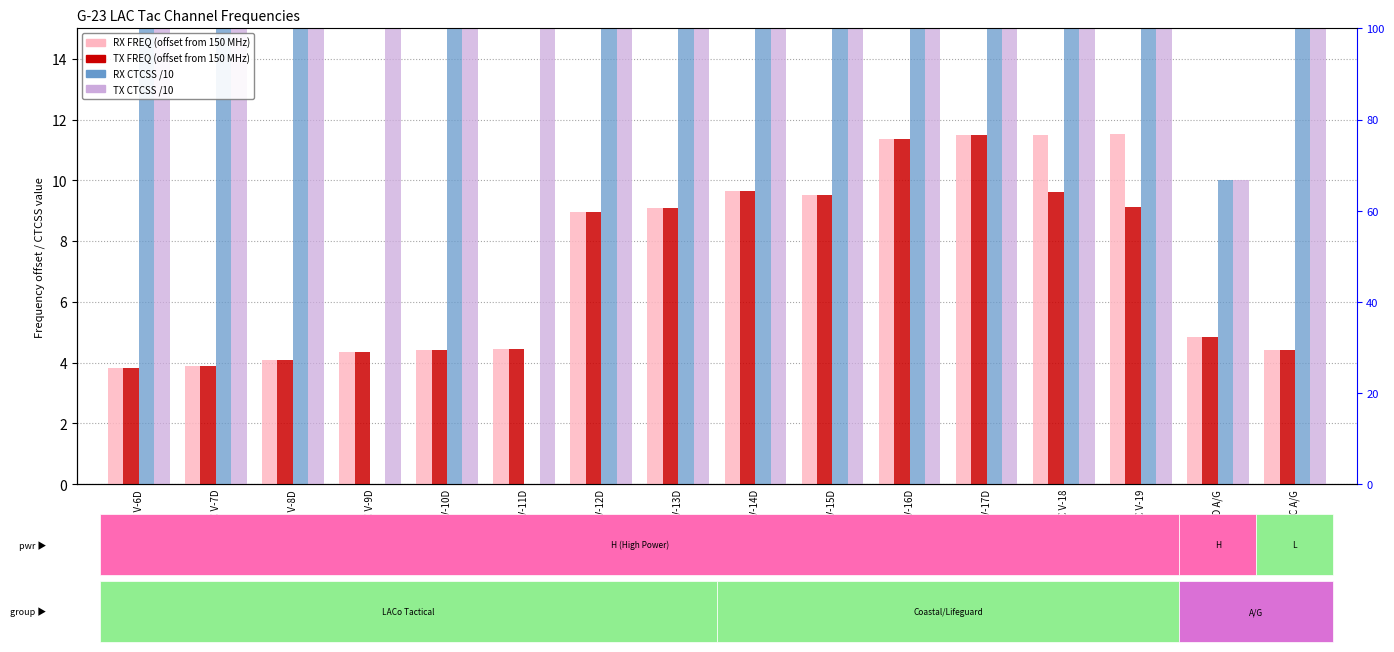

What is the label of the 11th bar from the right?

LAC V-11D